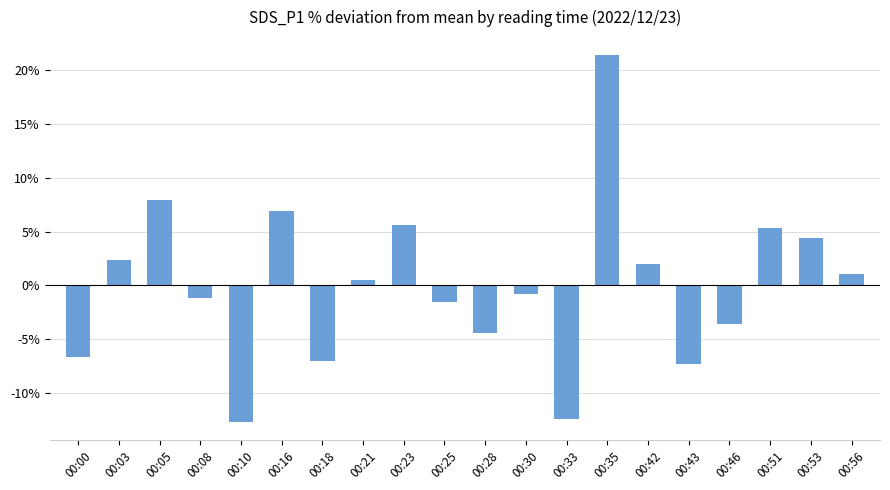

How many negative values are there?

10